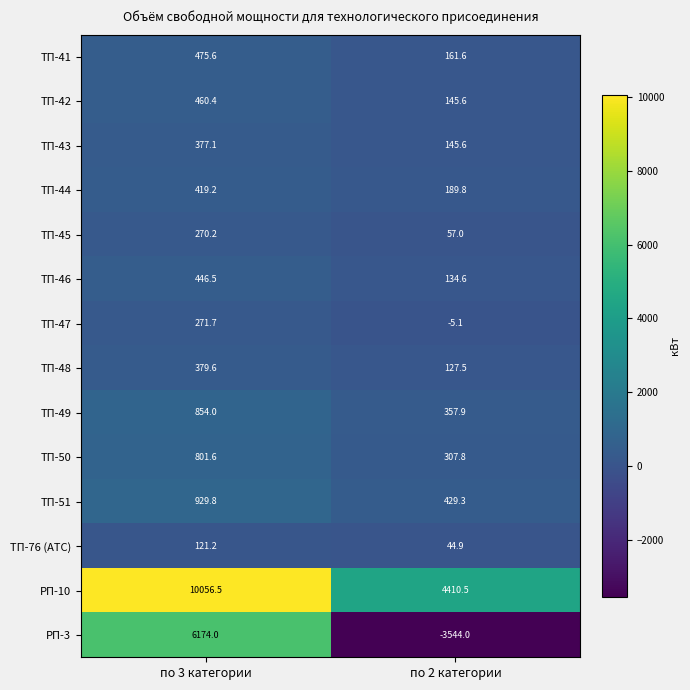

Between по 3 категории and по 2 категории, which series saw the biggest shift?

РП-3